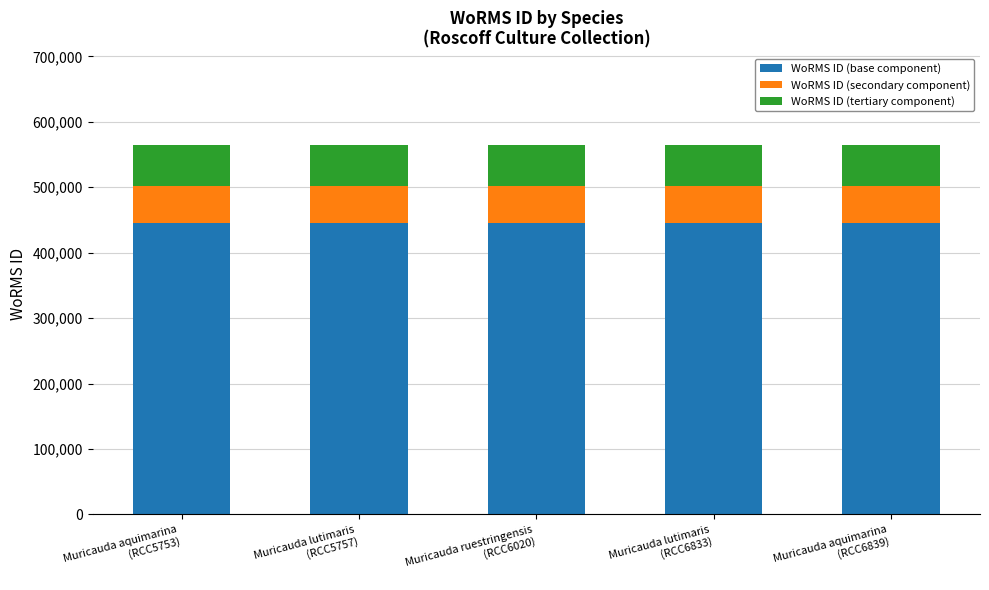

What is the maximum value for WoRMS ID (base component)?

445505.5